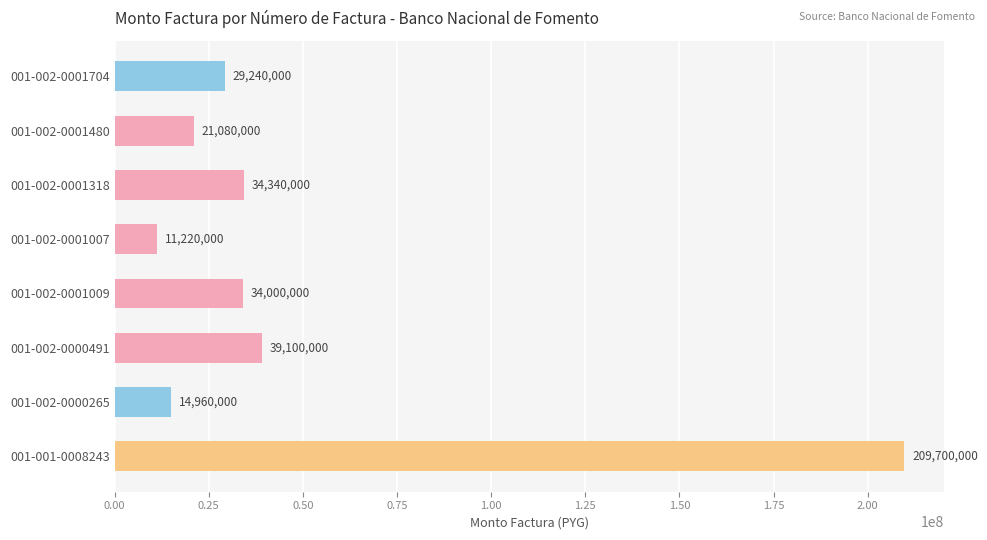

How many bars are there in total?

8